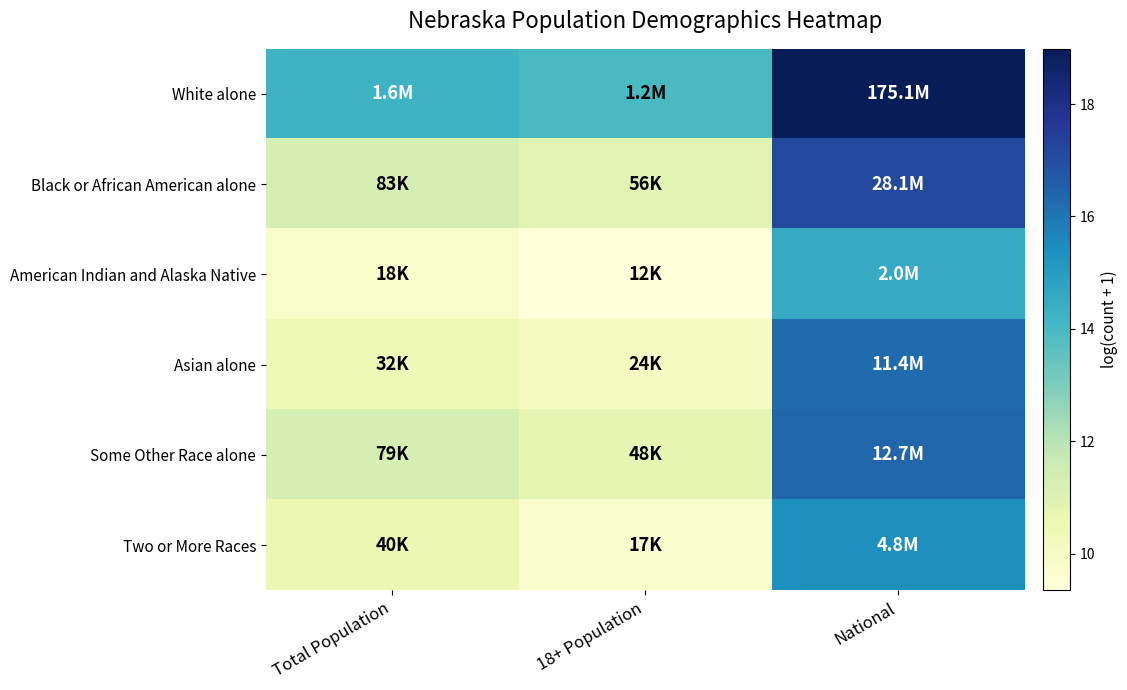

What is the total value across all series at 18+ Population?

64.9